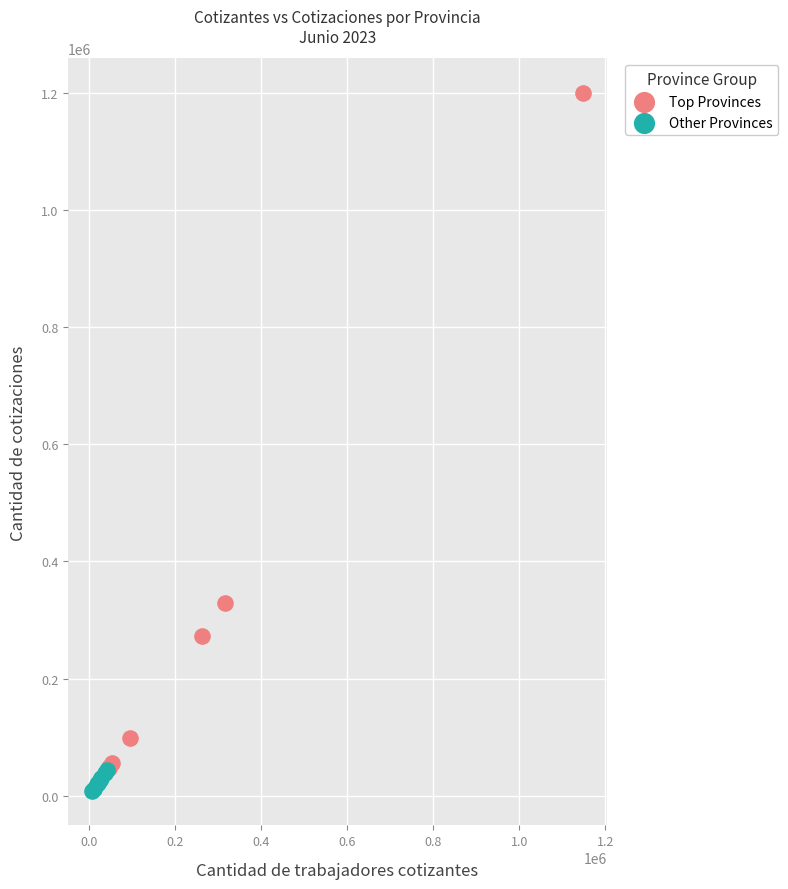

Which series has the largest Y range (max minus min)?

Top Provinces